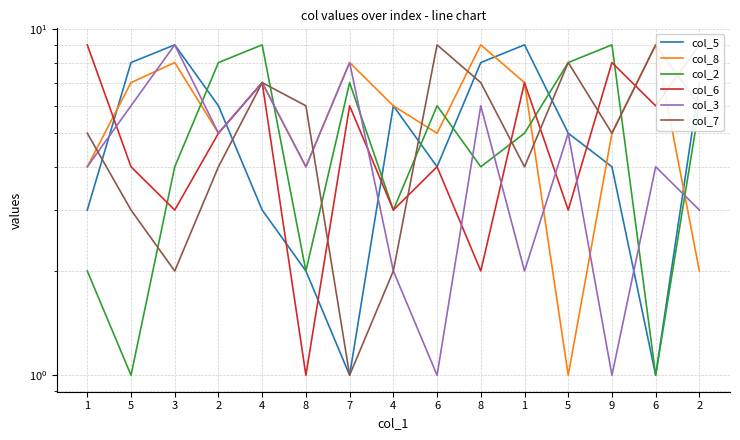

What is the average value of the col_2 series?

5